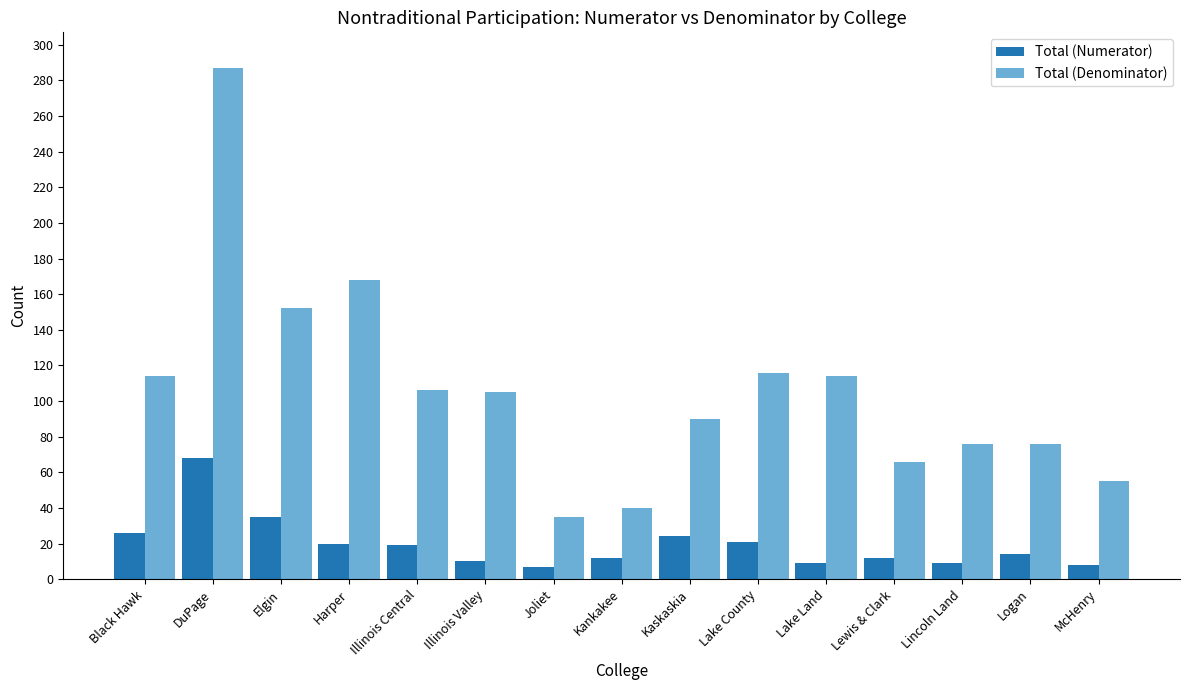

What is the sum of all Total (Numerator) values?

294